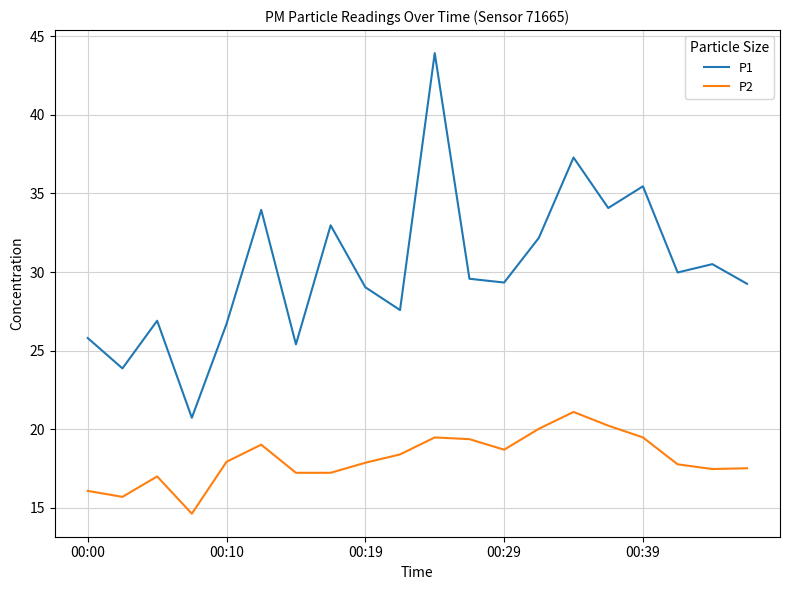

How many lines are shown in the chart?

2